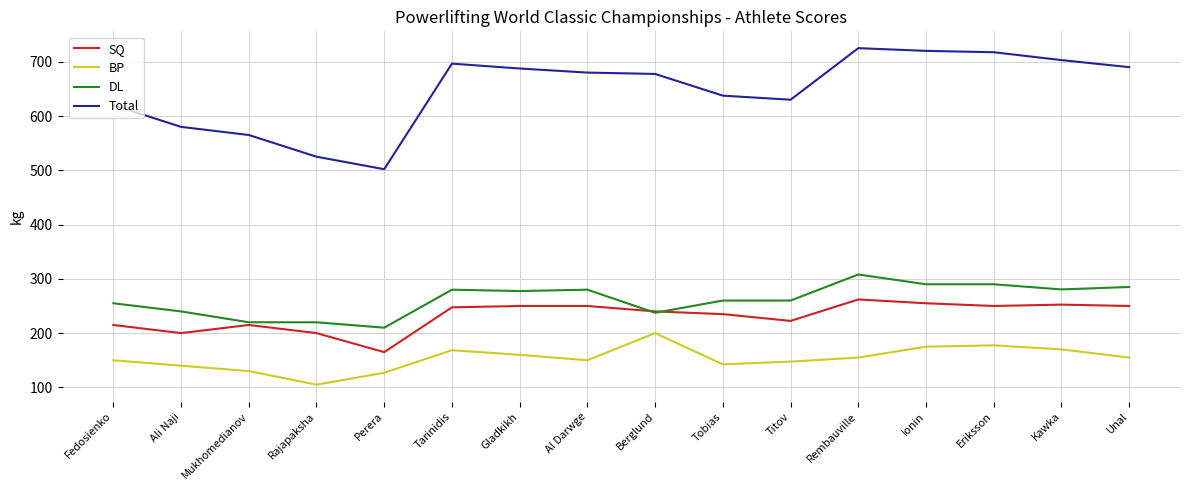

What is the spread (max minus min) of values at Ali Naji?

440.0